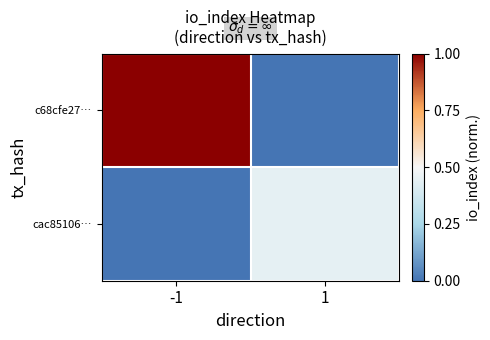

What is the spread (max minus min) of values at -1?

1.0